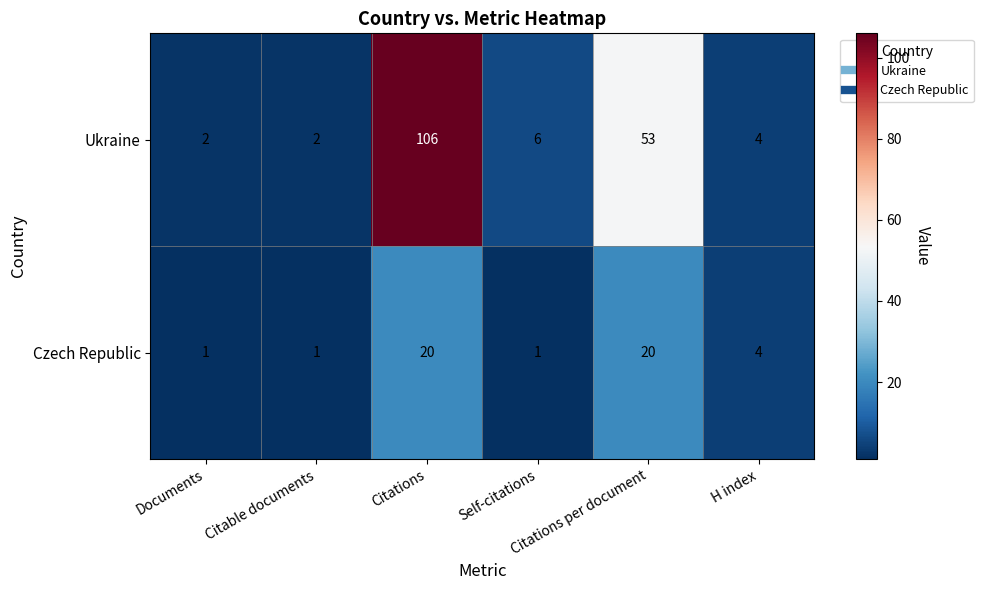

How many distinct data groups are displayed?

2